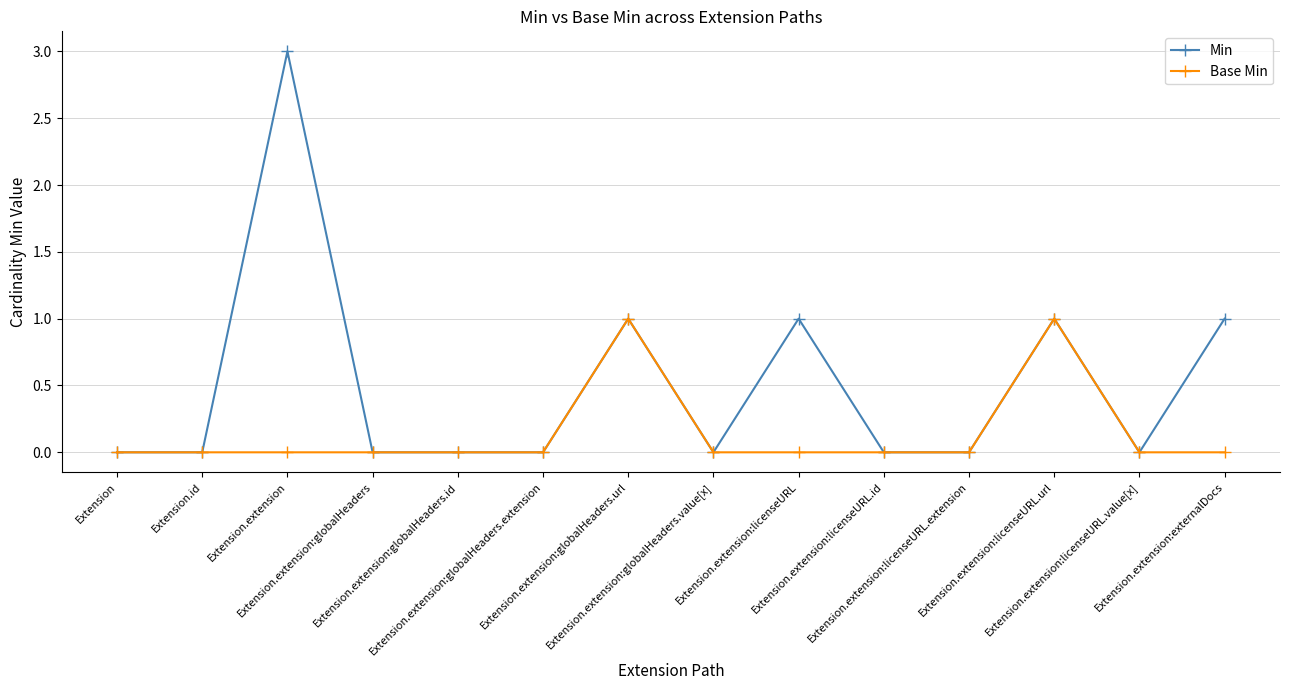

List the series in order of their overall mean, lowest first.

Base Min, Min